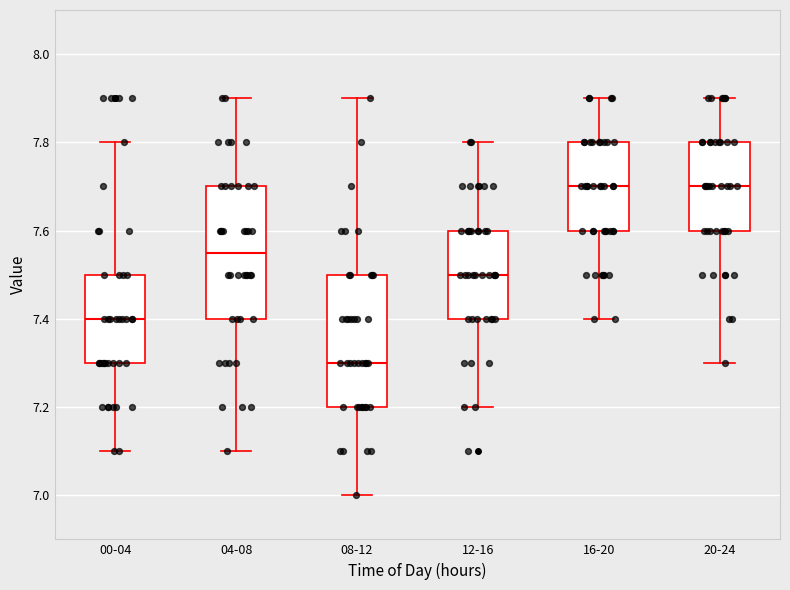

Which box has the lowest median line?

08-12